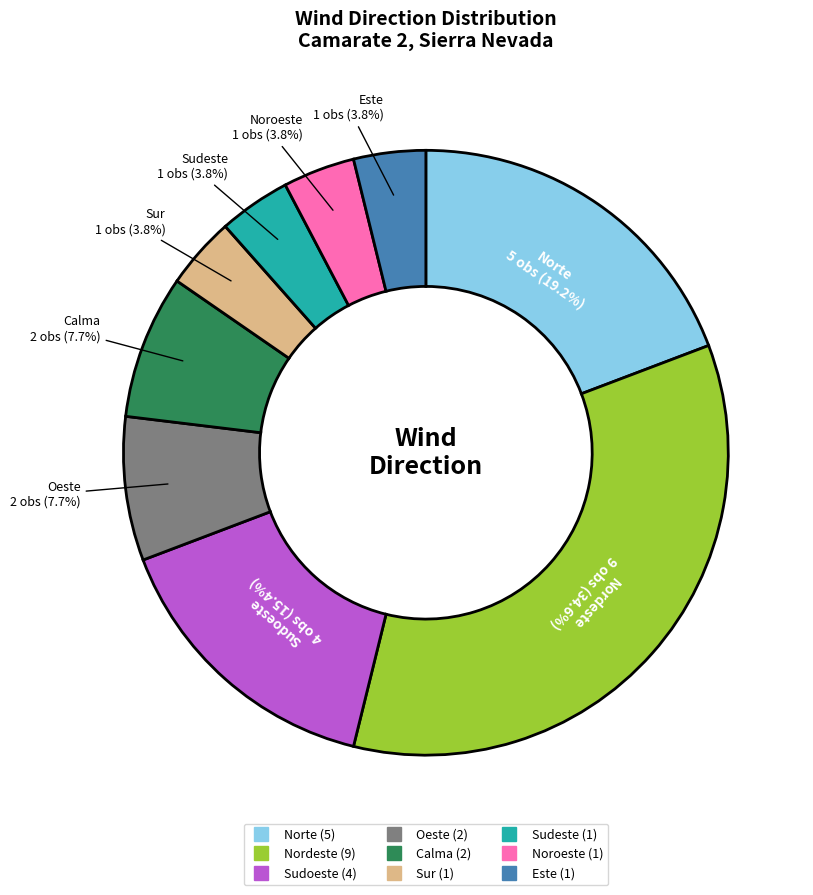

How many slices are in this pie chart?

9